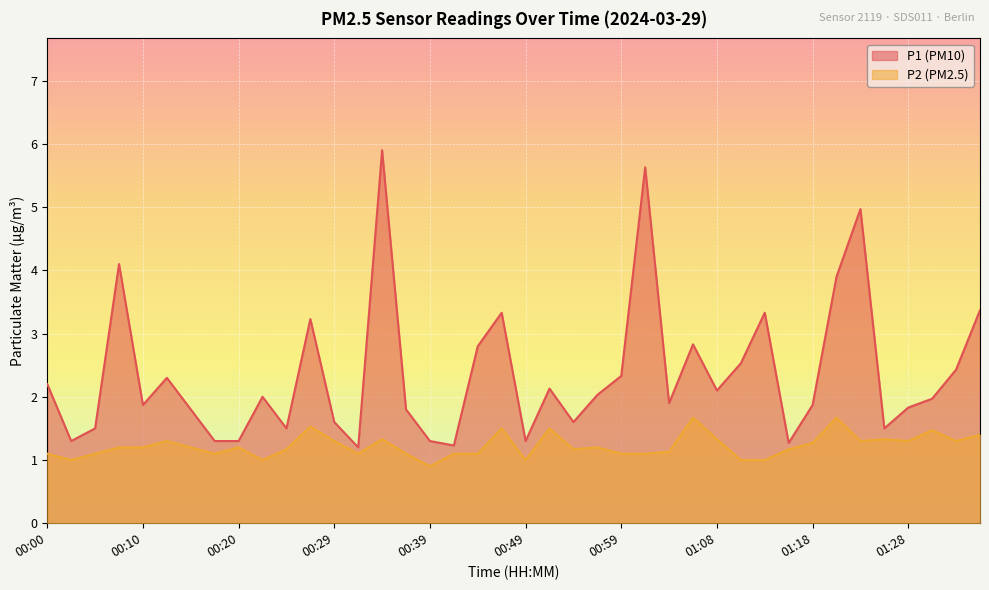

Reading left to right, what are all the values shown in this chart?

P1: 2.2	1.3	1.5	4.1	1.9	2.3	1.8	1.3	1.3	2.0	1.5	3.2	1.6	1.2	5.9	1.8	1.3	1.2	2.8	3.3	1.3	2.1	1.6	2.0	2.3	5.6	1.9	2.8	2.1	2.5	3.3	1.3	1.9	3.9	5.0	1.5	1.8	2.0	2.4	3.4
P2: 1.1	1.0	1.1	1.2	1.2	1.3	1.2	1.1	1.2	1.0	1.2	1.5	1.3	1.1	1.3	1.1	0.9	1.1	1.1	1.5	1.0	1.5	1.2	1.2	1.1	1.1	1.1	1.7	1.3	1.0	1.0	1.2	1.3	1.7	1.3	1.3	1.3	1.5	1.3	1.4